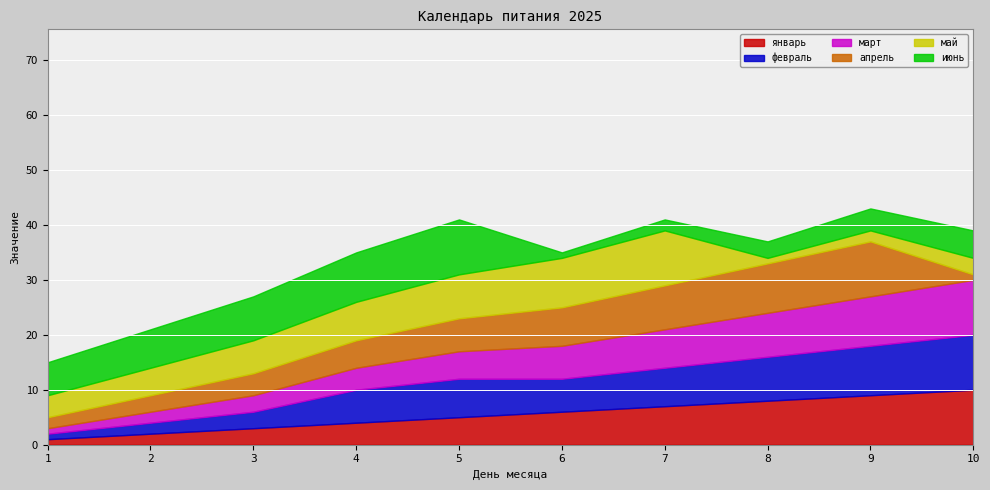

True or false: январь and февраль cross at least once.

False